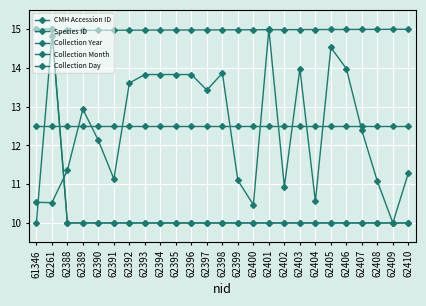

Does the chart have visible grid lines?

Yes